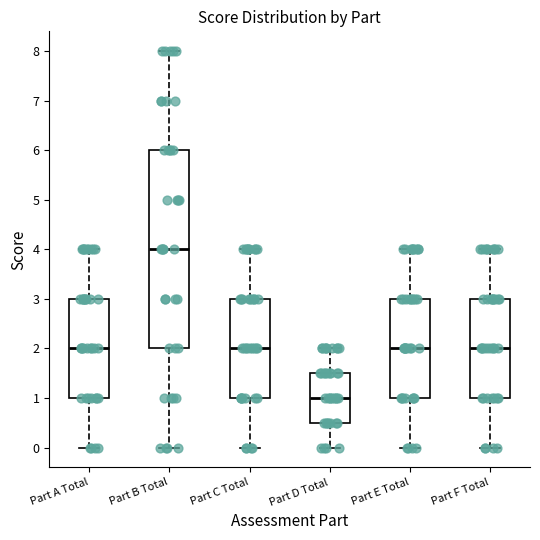

Where is the upper edge of the box for Part C Total on the y-axis? The values are not printed on the chart, so give them approximately, as read against the axis.

3.0